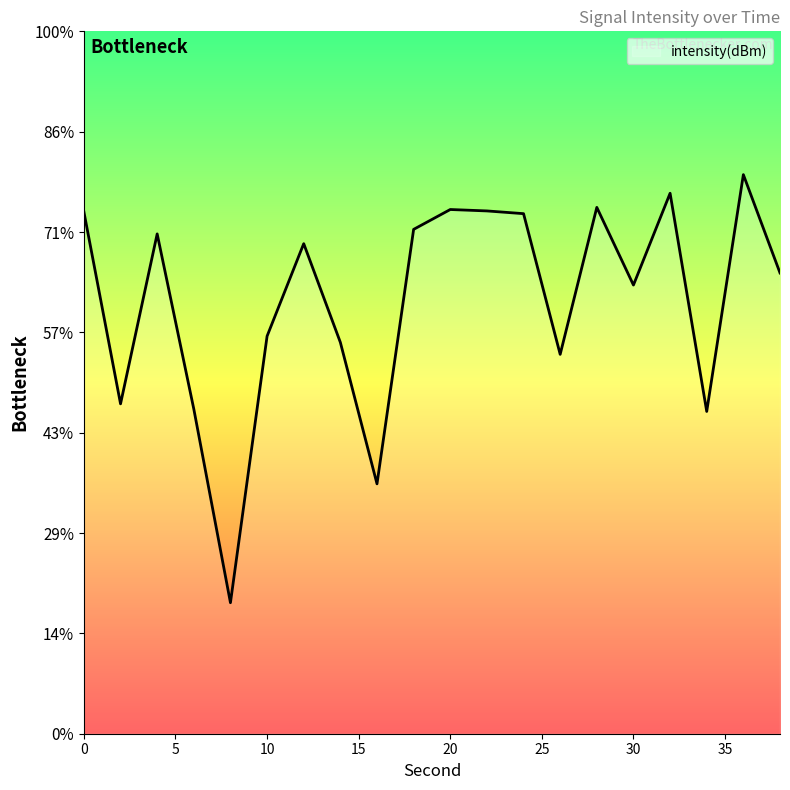

The value at 34 is -133.9. True or false?

True